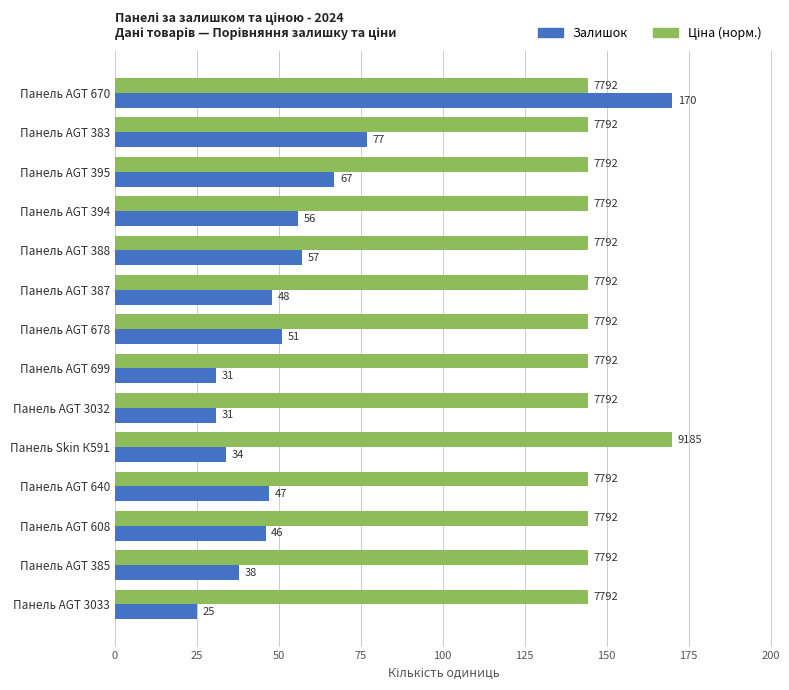

Between Панель AGT 388 and Панель AGT 3033, which series saw the biggest shift?

Залишок